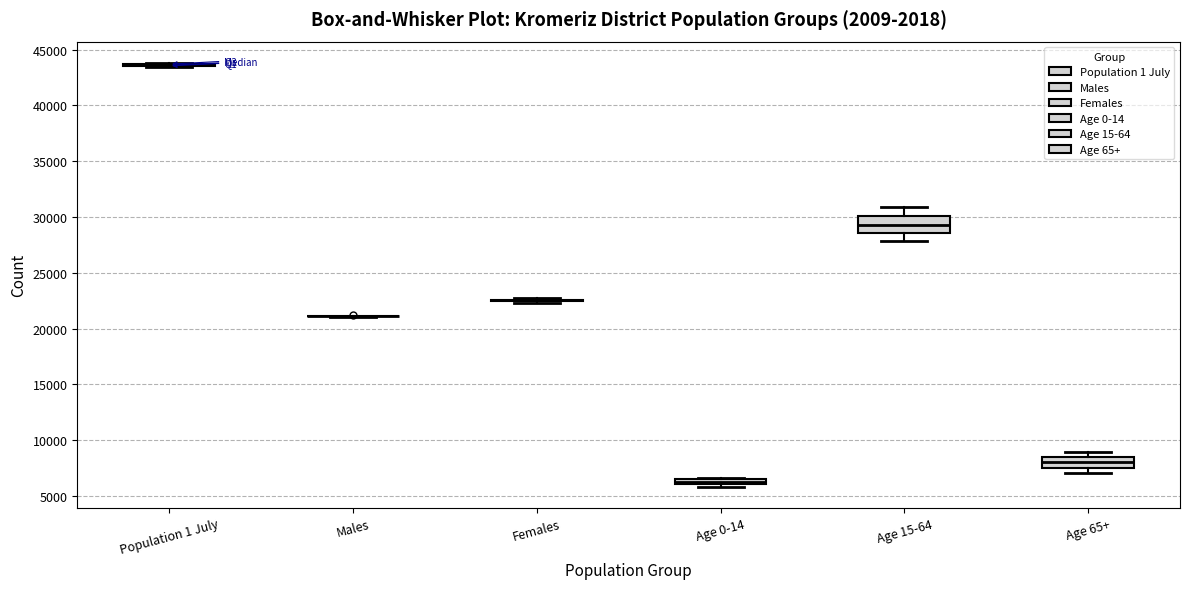

Which box is the tallest, from its lower edge to its upper edge?

Age 15-64